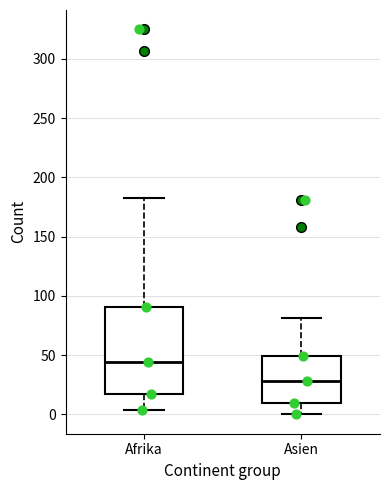

Where does the upper whisker of the box for Afrika end on the y-axis? The values are not printed on the chart, so give them approximately, as read against the axis.

185